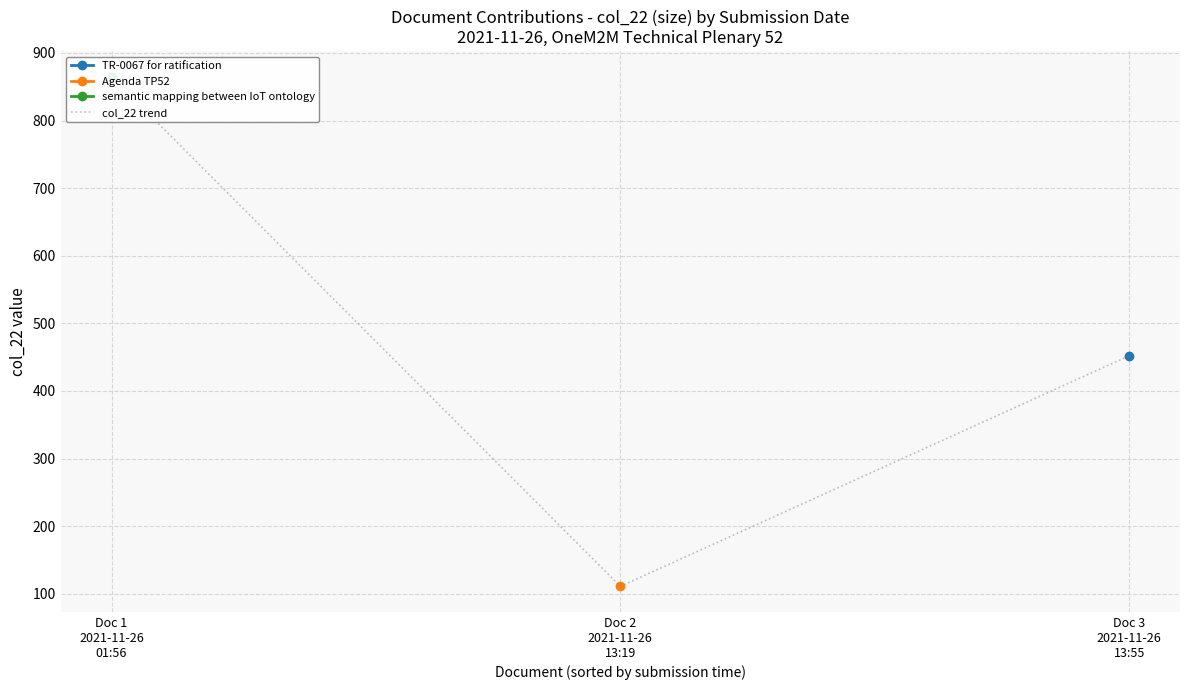

What value does the data have at Doc 2
2021-11-26
13:19, to the nearest 50?

100